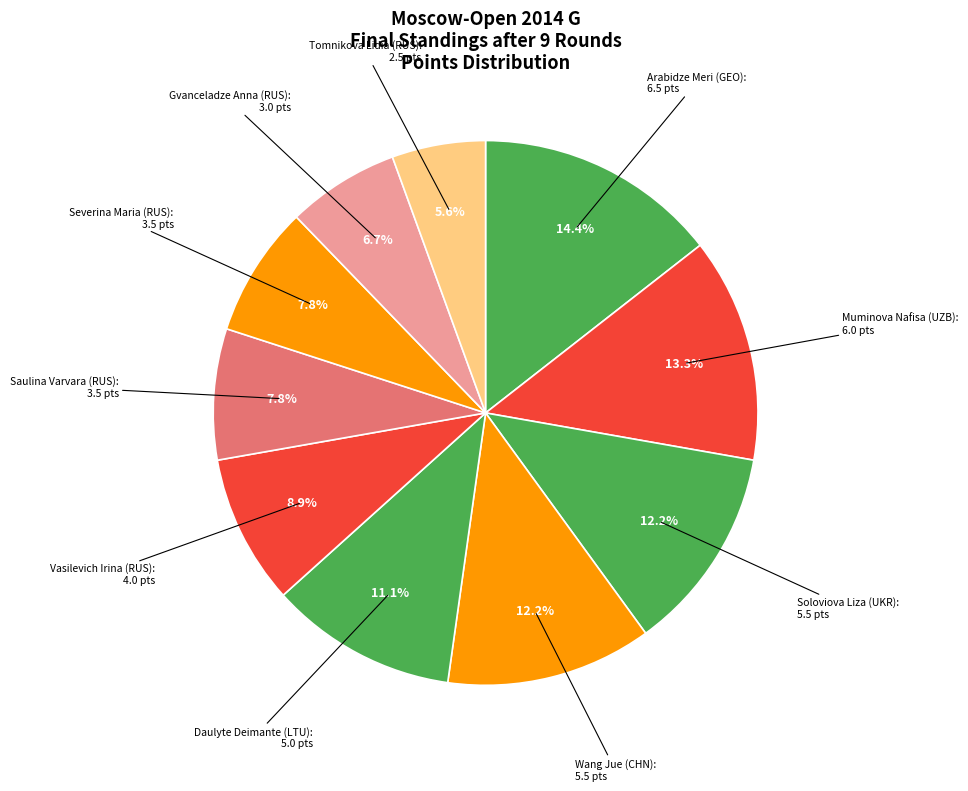

How many segments does this pie chart have?

10